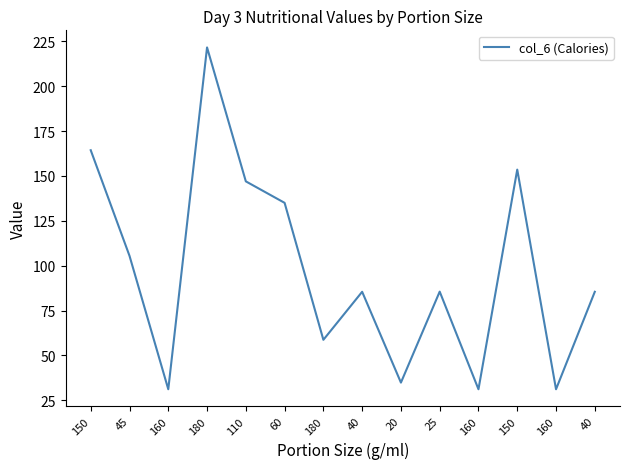

Does the chart display data point markers on the line(s)?

No